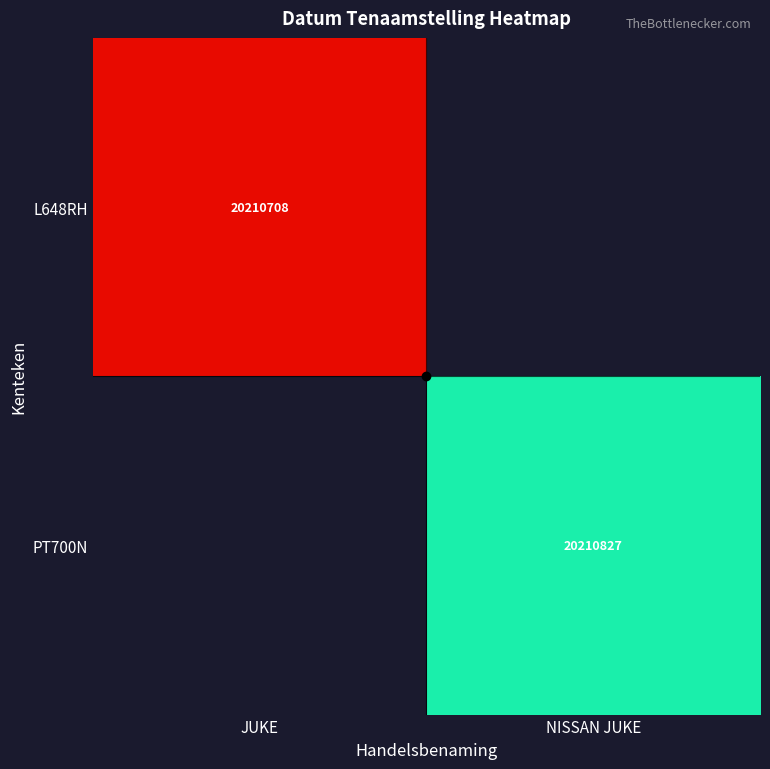

Is the value of L648RH at JUKE greater than the value of PT700N at NISSAN JUKE?

No